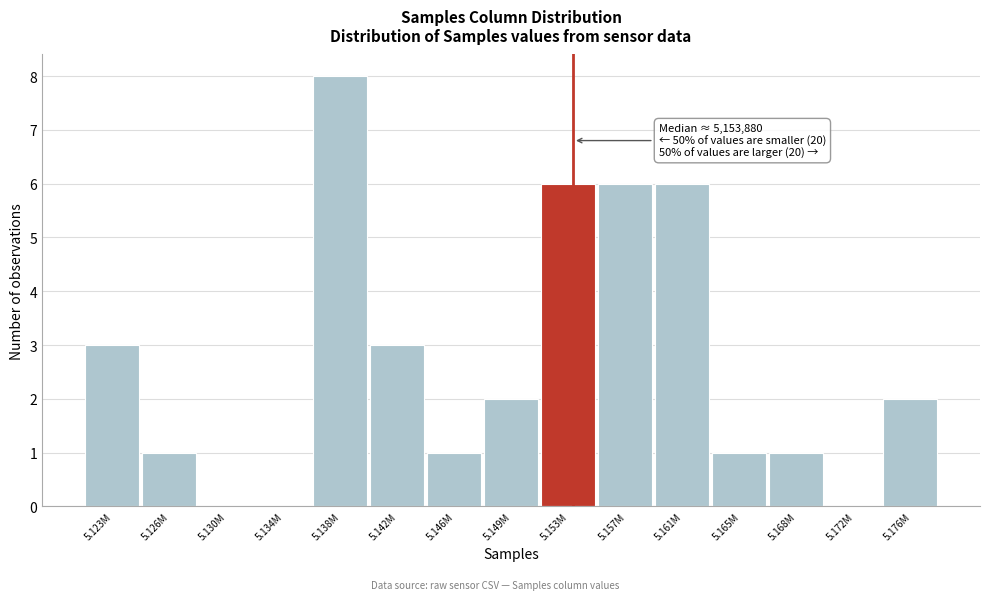

Reading left to right, extract all data points from this chart.

5.123M=3	5.126M=1	5.130M=0	5.134M=0	5.138M=8	5.142M=3	5.146M=1	5.149M=2	5.153M=6	5.157M=6	5.161M=6	5.165M=1	5.168M=1	5.172M=0	5.176M=2